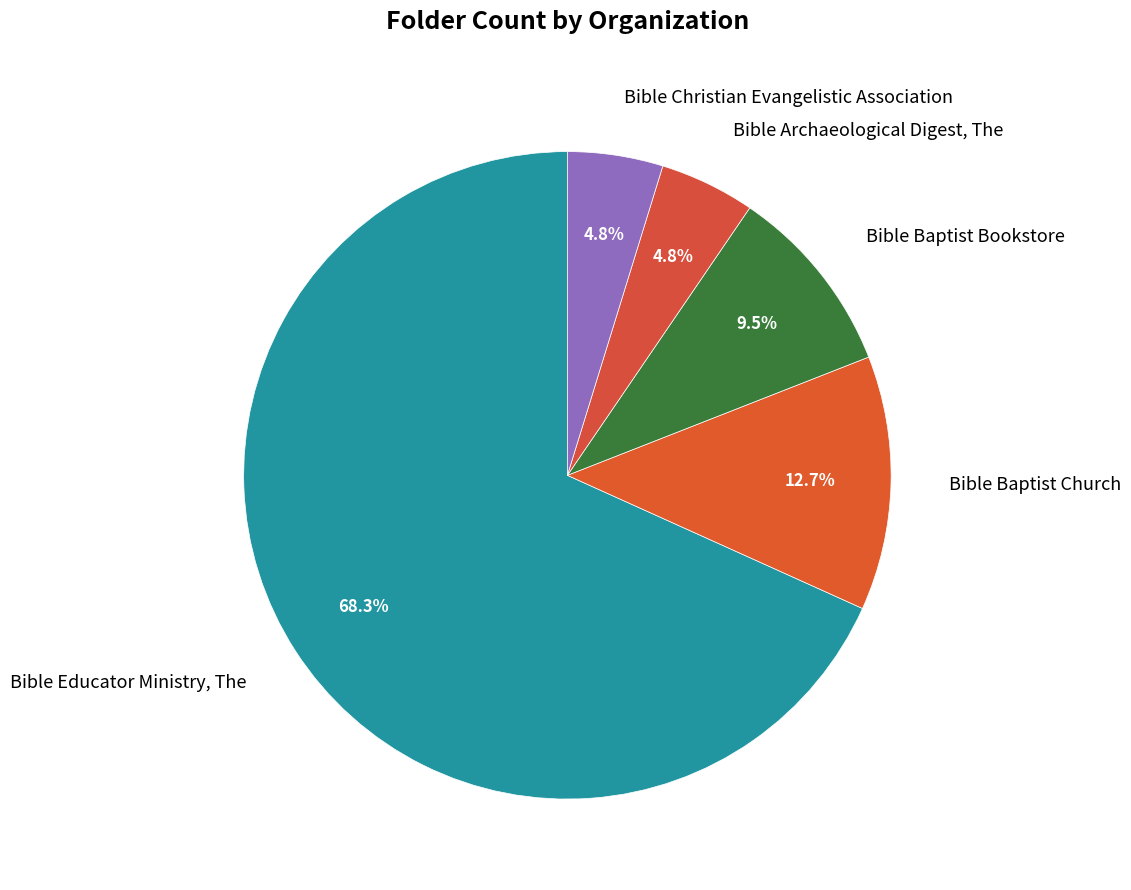

Which slice represents more than half of the pie?

Bible Educator Ministry, The